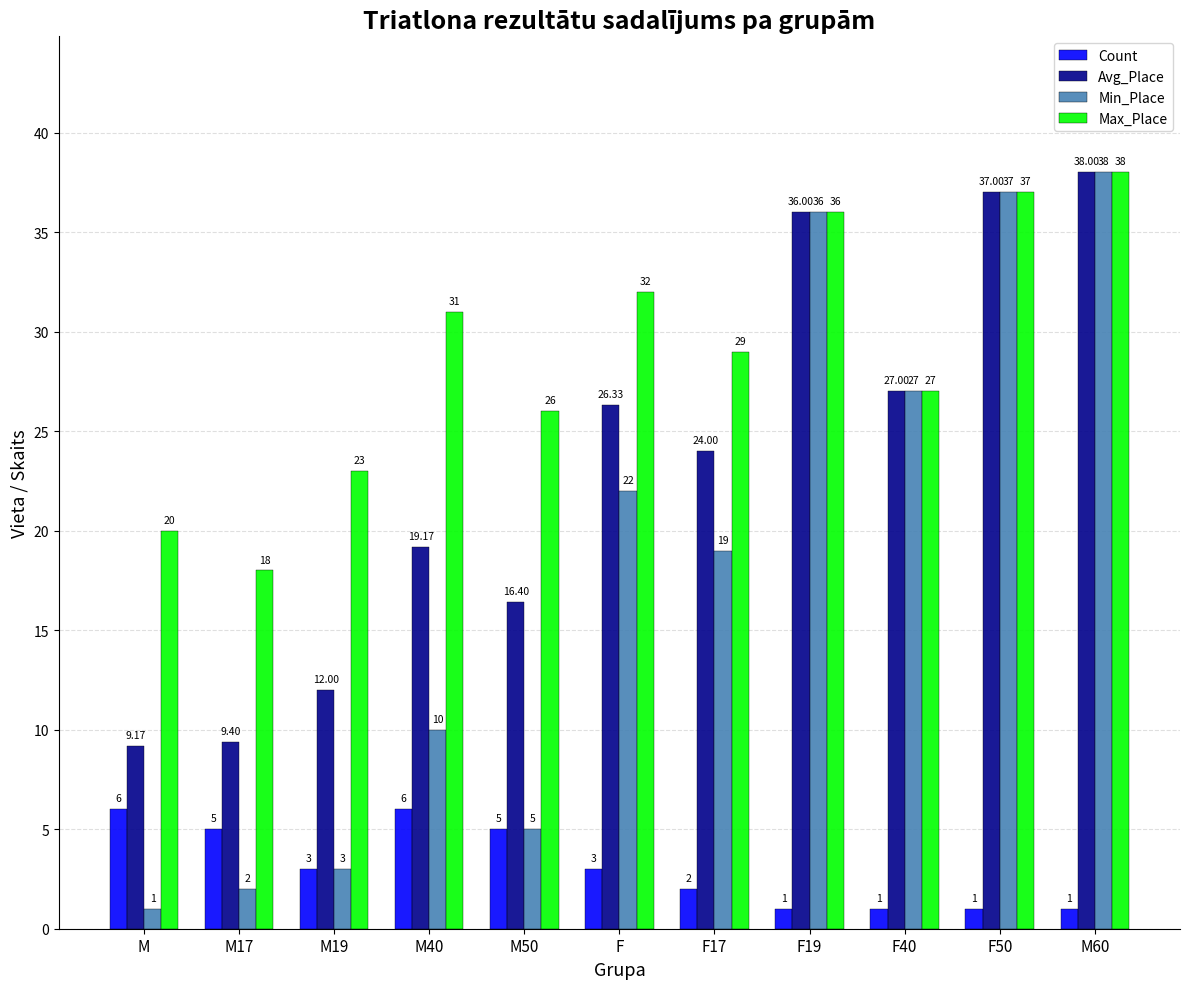

What is the value of the Count bar at the 4th from the left?

6.0